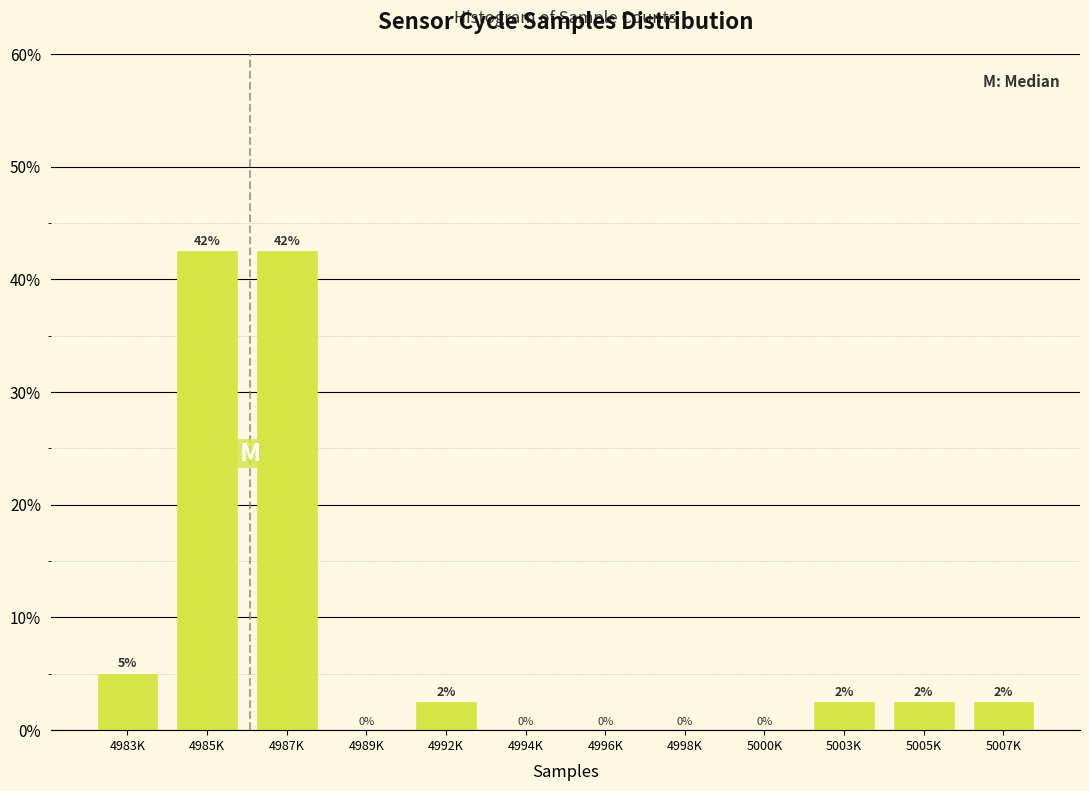

What value does the data have at 5005K?

2.5